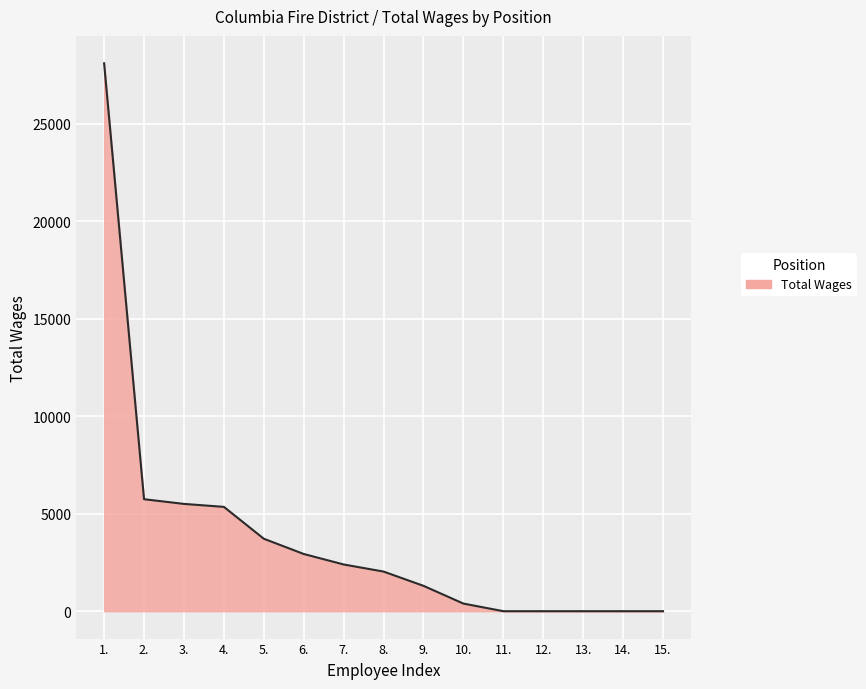

Reading left to right, extract all data points from this chart.

28089	5741	5500	5348	3715	2933	2395	2031	1300	390	0	0	0	0	0